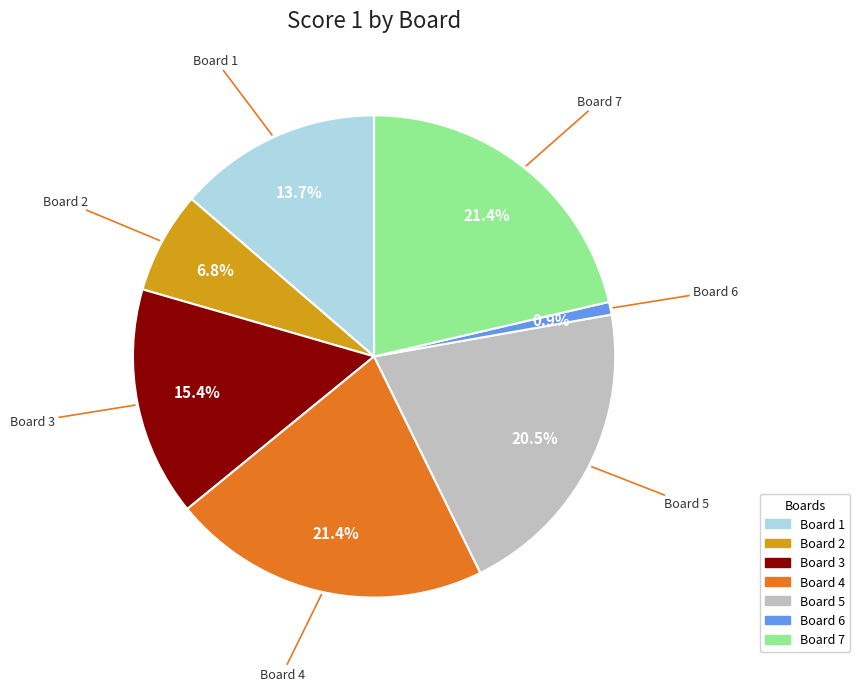

Which slice is the smallest?

Board 6